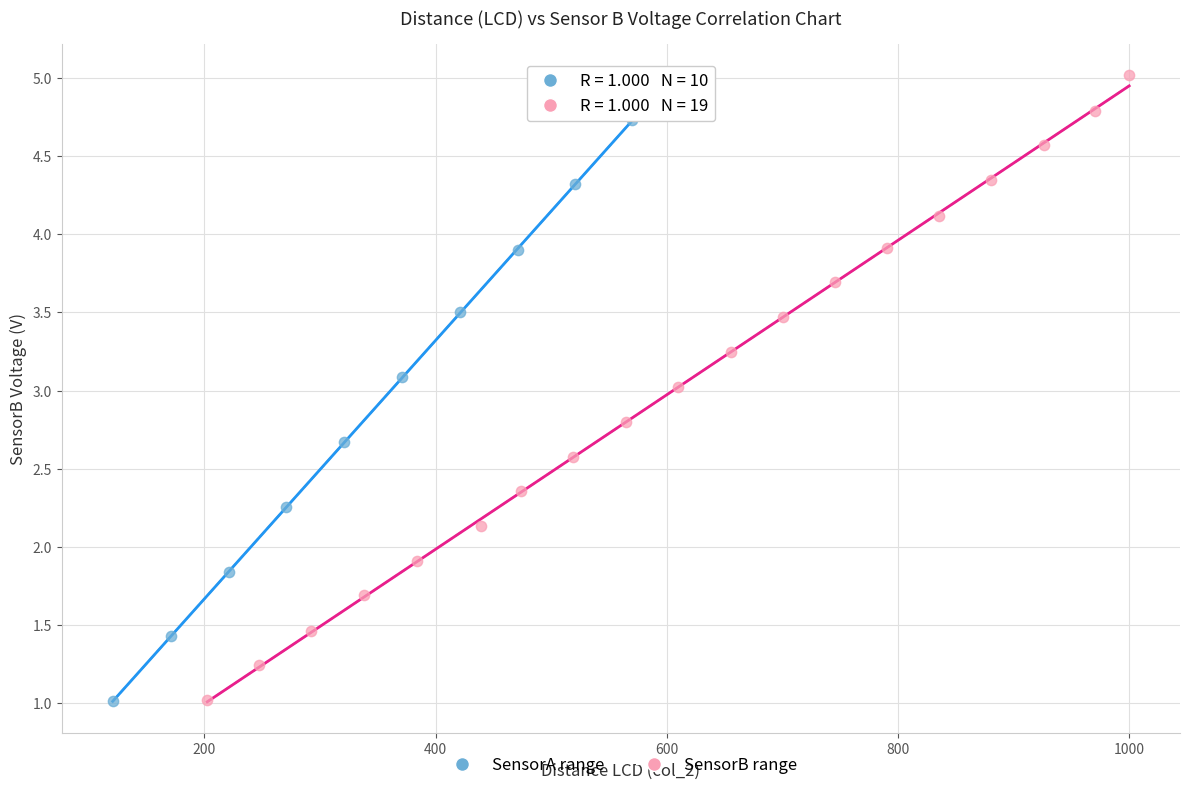

Which series has the widest spread of Y values?

SensorB range